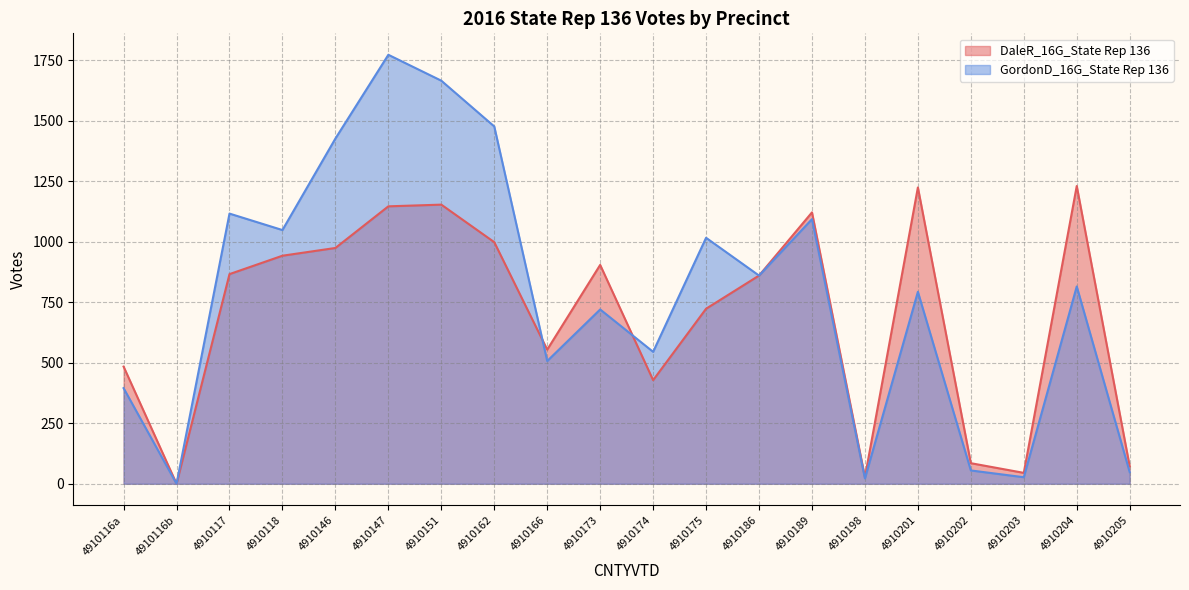

What is the spread (max minus min) of values at 4910174?

117